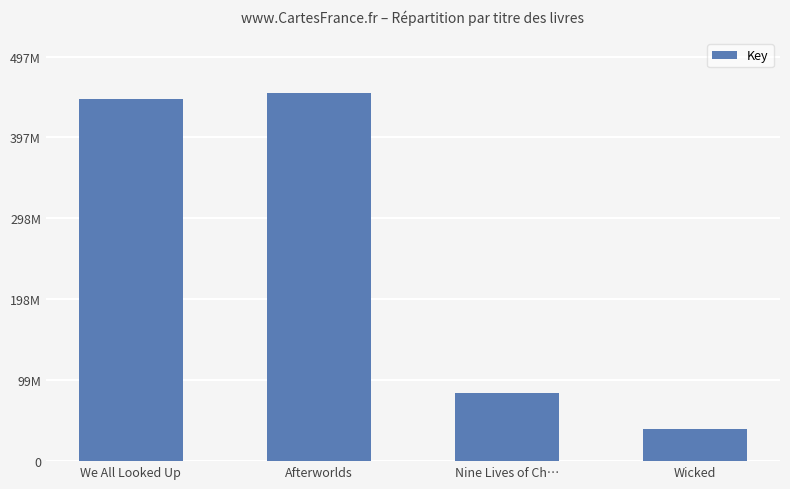

What is the average value?

255042272